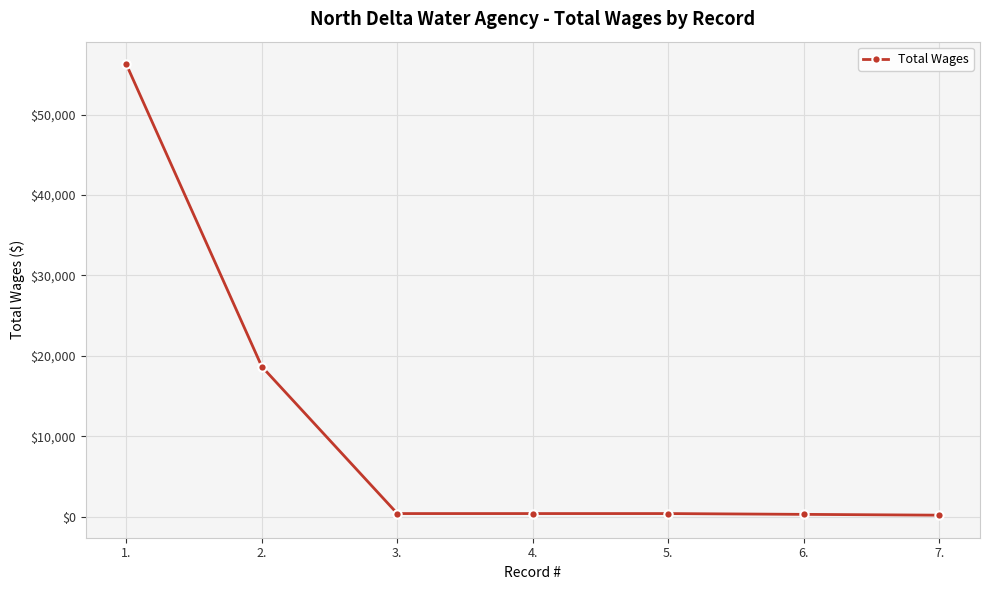

Is it true that the value at 2. is 18670?

True